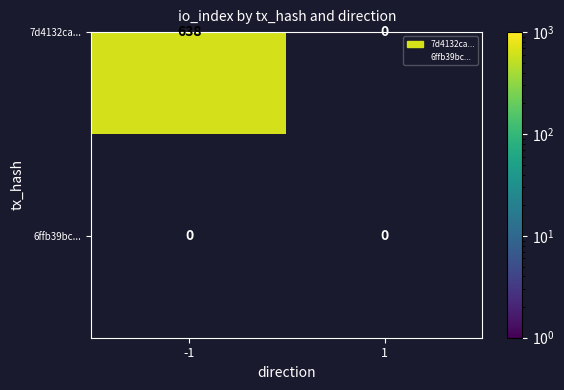

List the series in order of their peak value, lowest first.

6ffb39bc7f33094f7334dc185a49e48b941387d, 7d4132ca799e24a17a7283dde8e8ee33786c2a4